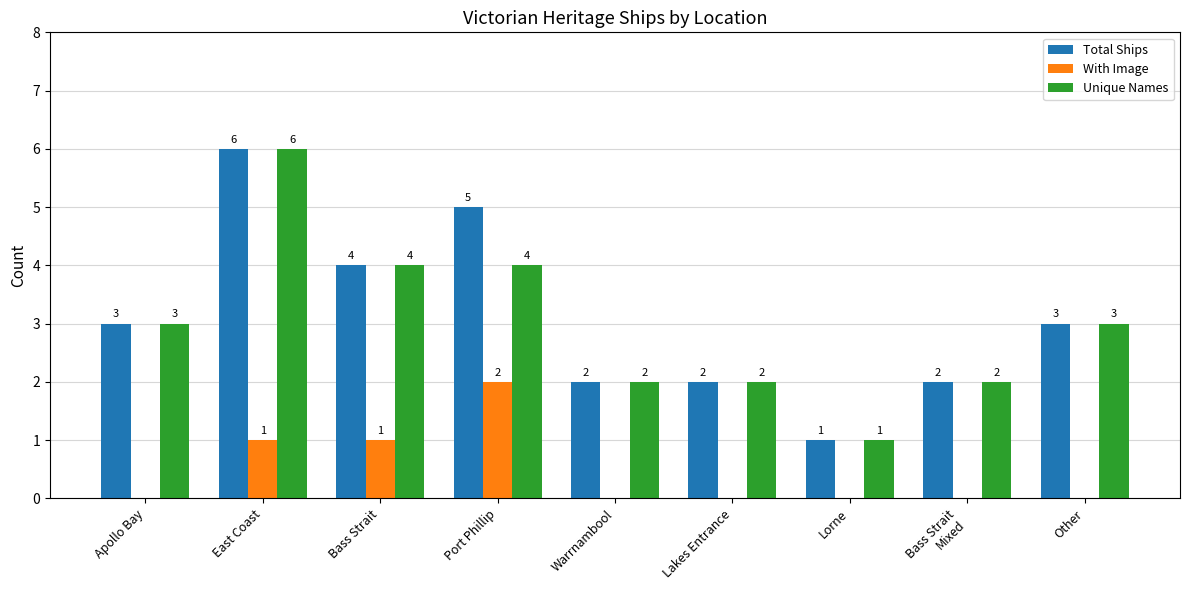

What is the sum of the Unique Names values at Warrnambool and Other?

5